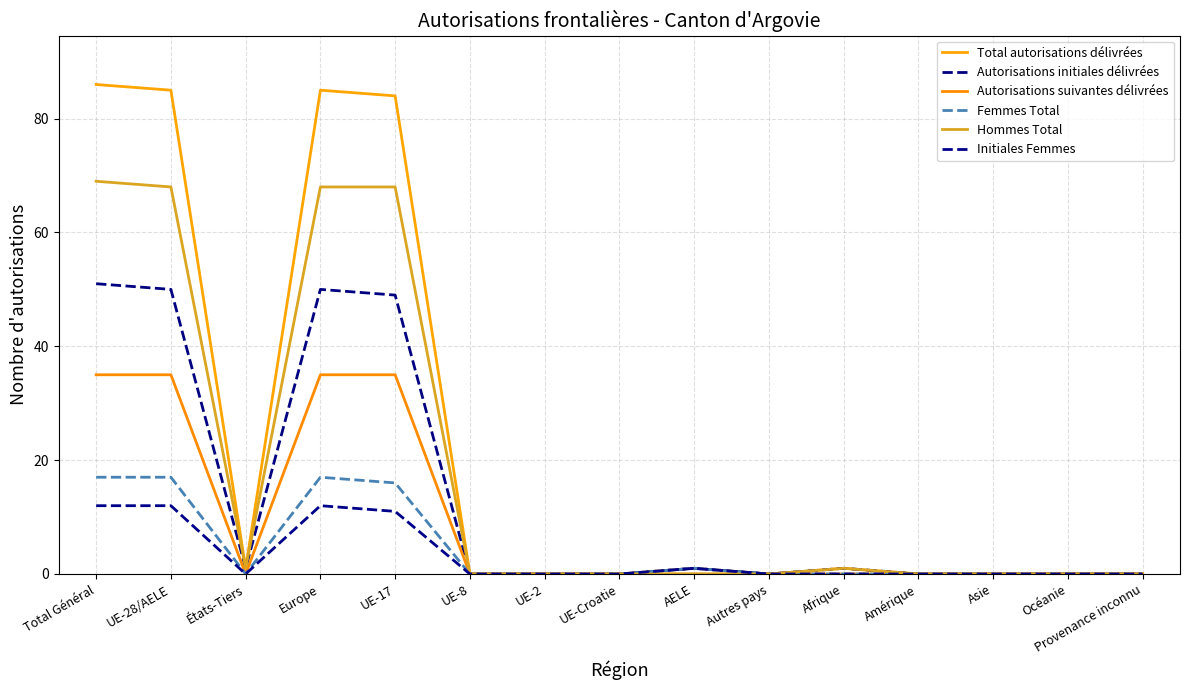

Rank the categories by Autorisations initiales délivrées value from lowest to highest.

UE-8, UE-2, UE-Croatie, Autres pays, Amérique, Asie, Océanie, Provenance inconnu, États-Tiers, AELE, Afrique, UE-17, UE-28/AELE, Europe, Total Général